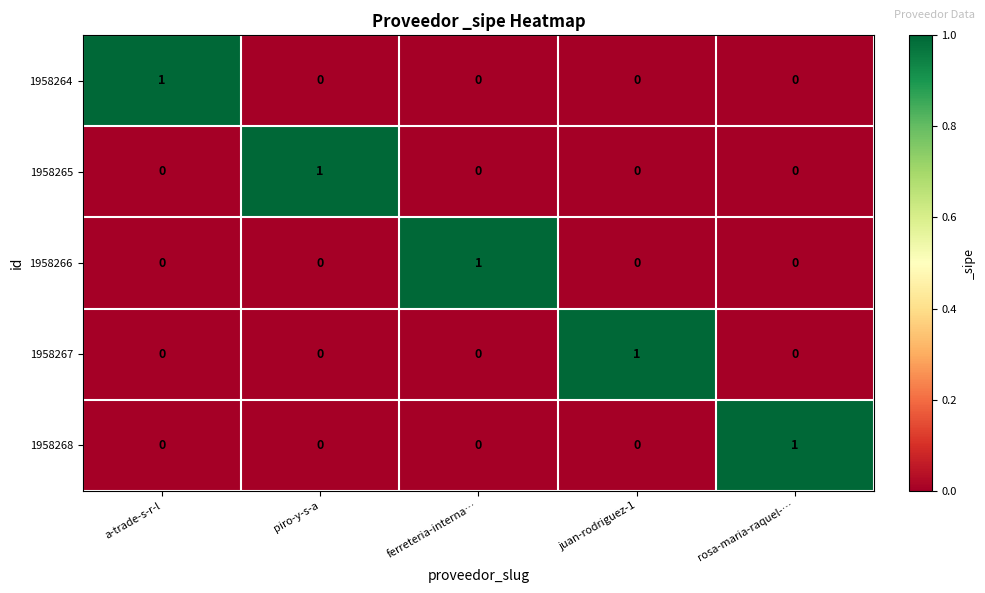

How many 1958268 values are between 0 and 1?

5